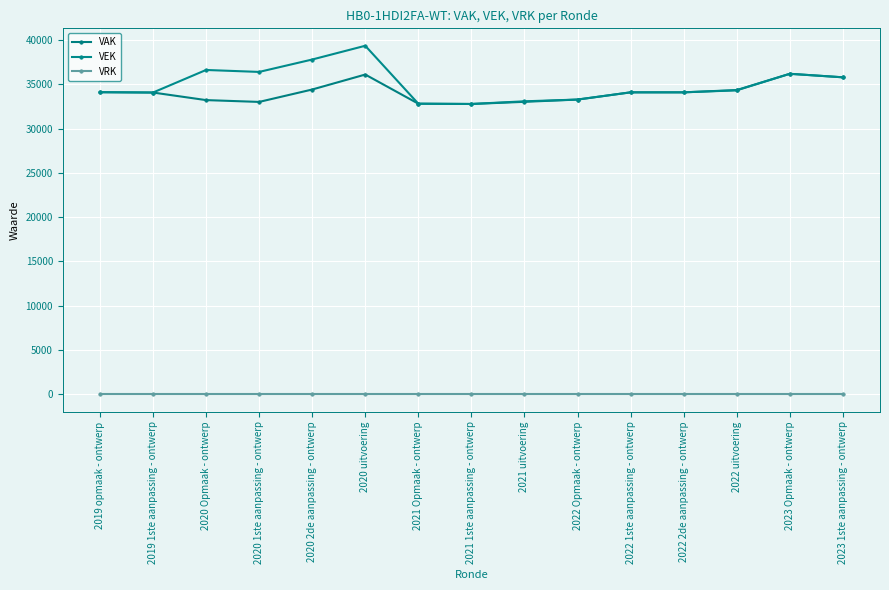

How many lines are shown in the chart?

3